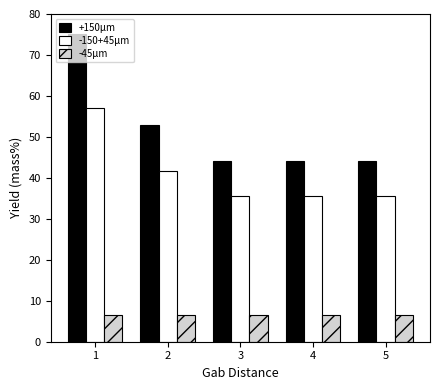

At 1, list the series in order from smallest to largest.

-45μm, -150+45μm, +150μm